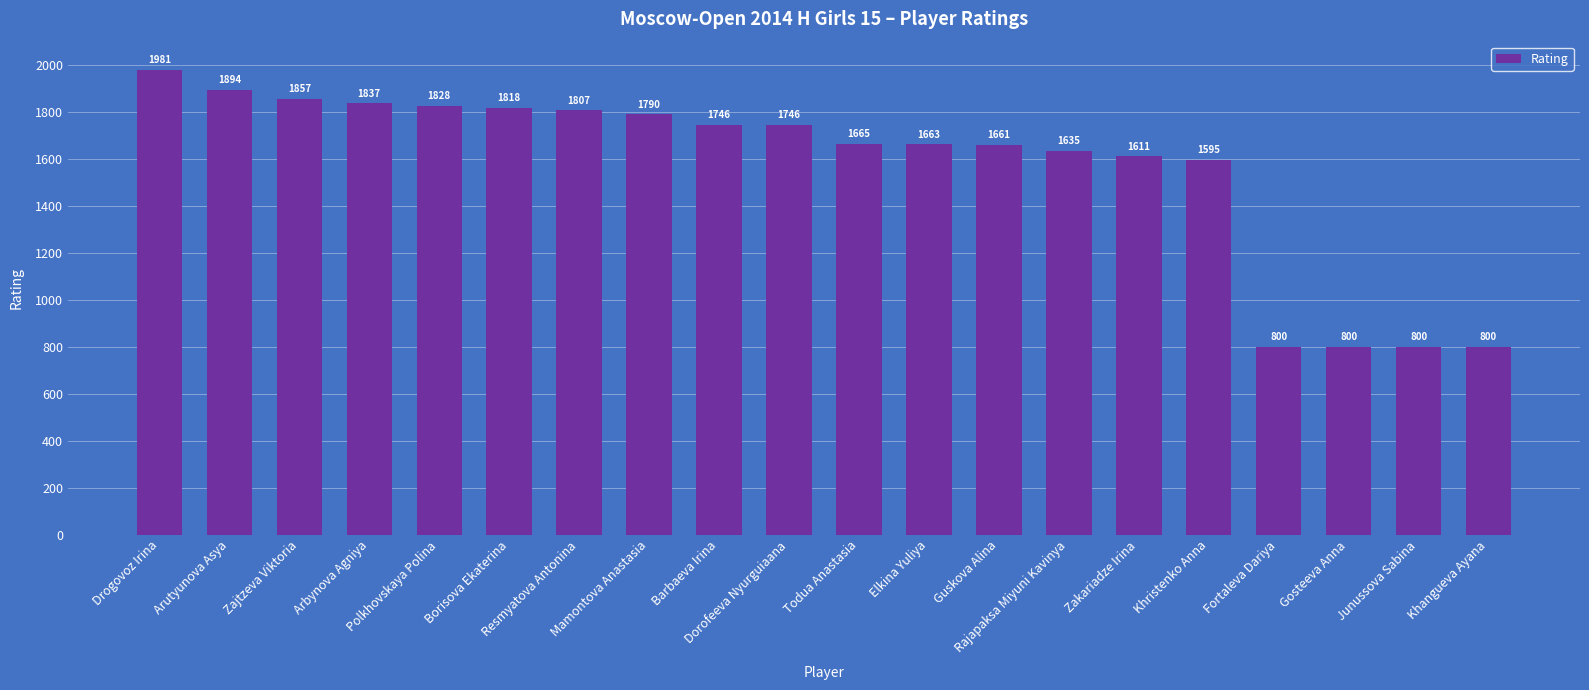

The chart shows a value of 525 at Arutyunova Asya. True or false?

False